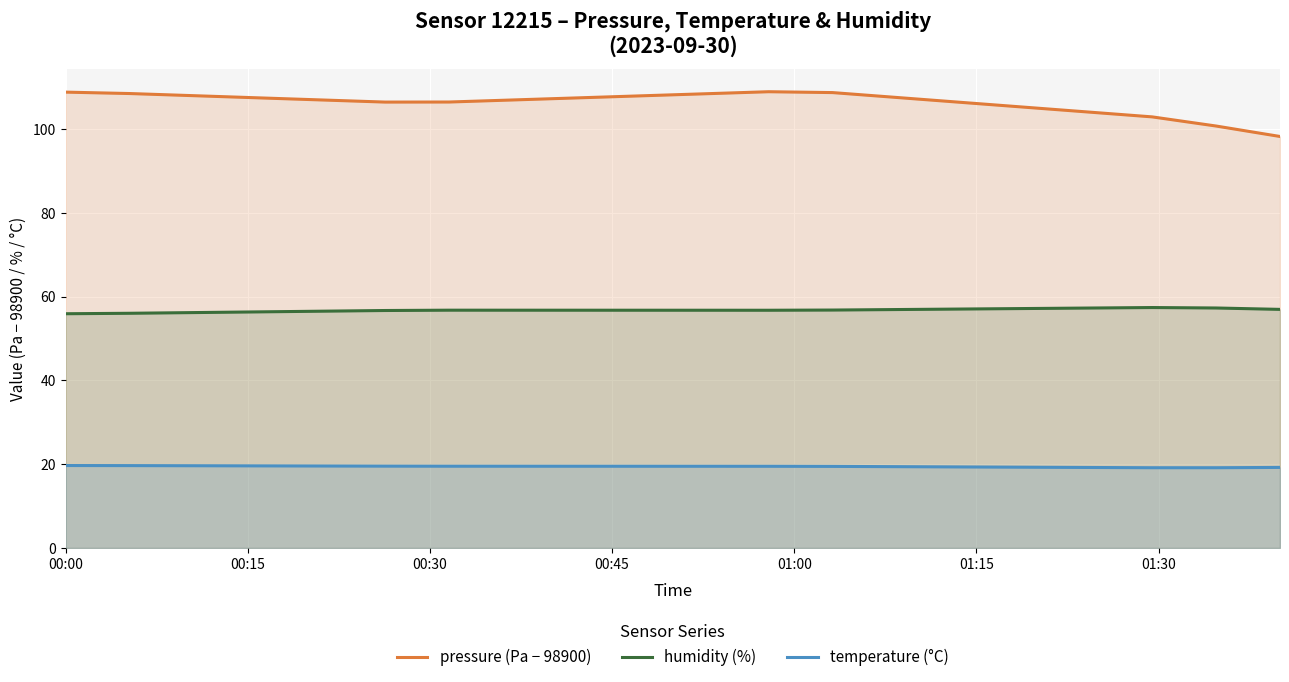

True or false: pressure (Pa − 98900) and humidity (%) intersect in this chart.

False